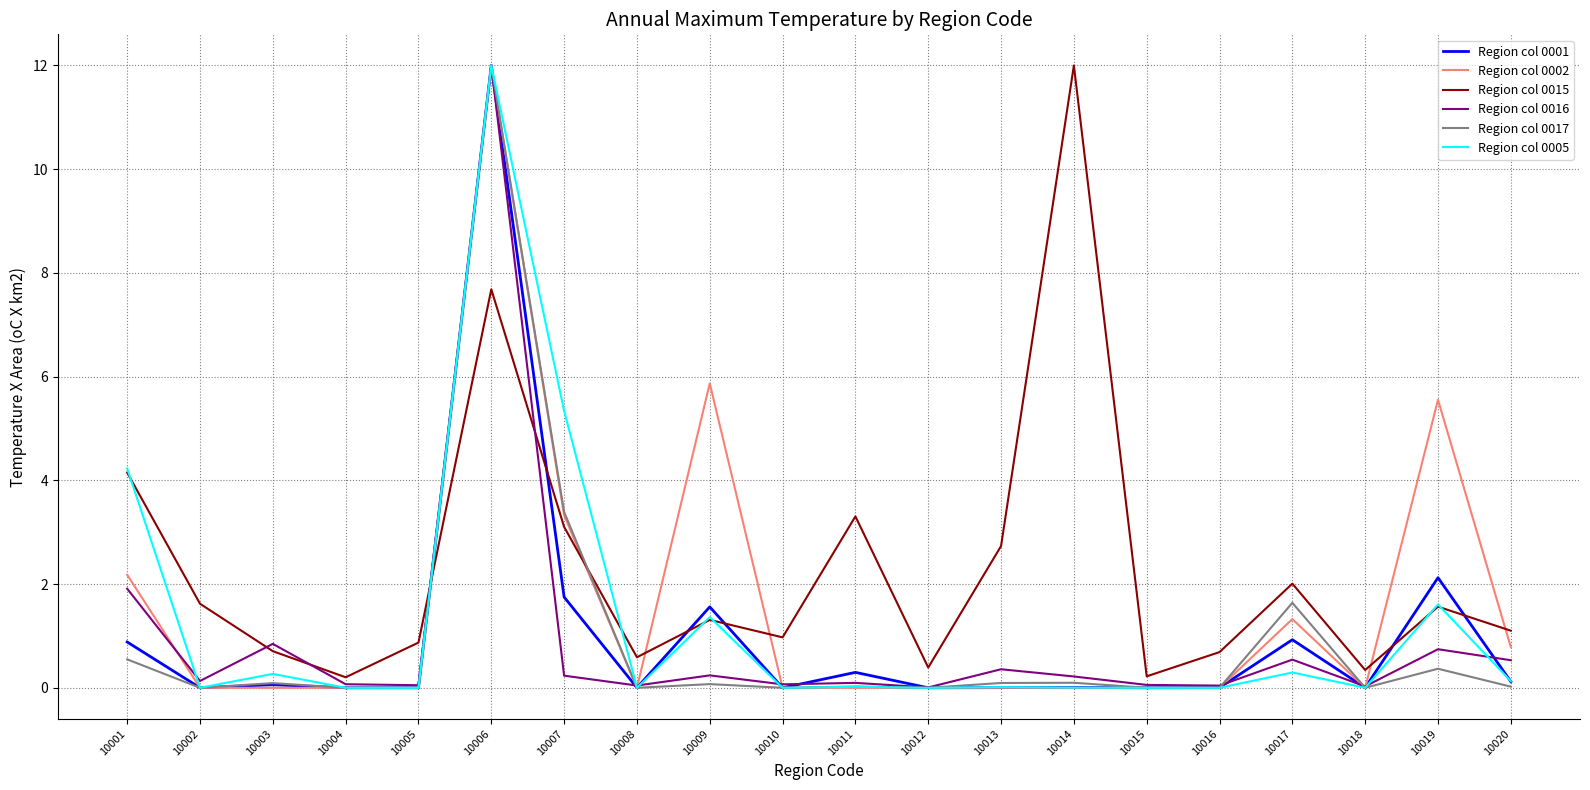

What is the maximum value shown in the chart?

12.0